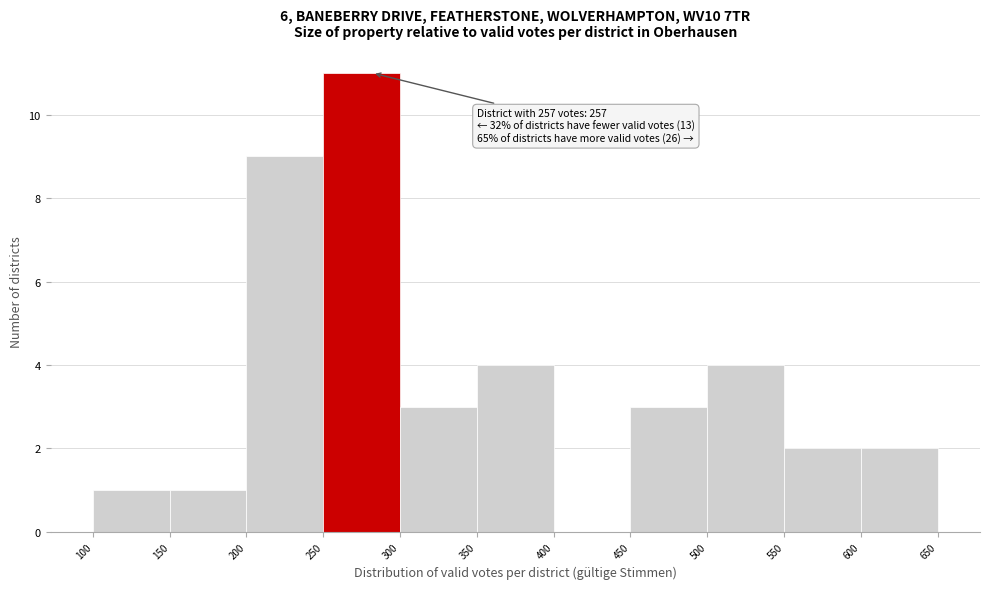

Over which range of the x-axis is the bar tallest?

250 to 300